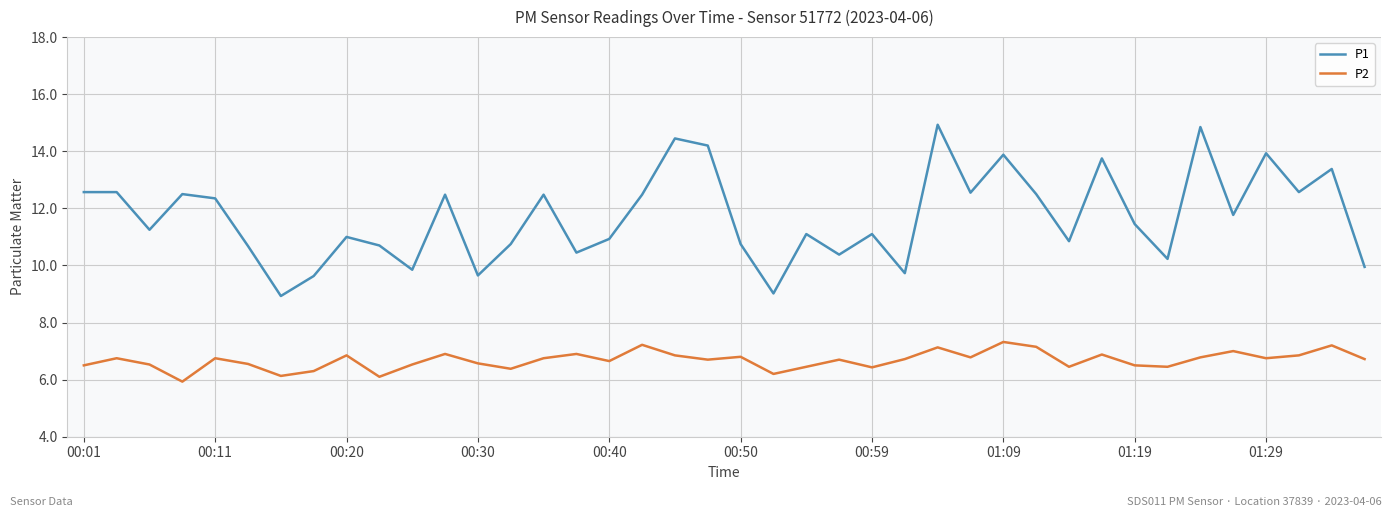

List the series in order of their peak value, lowest first.

P2, P1